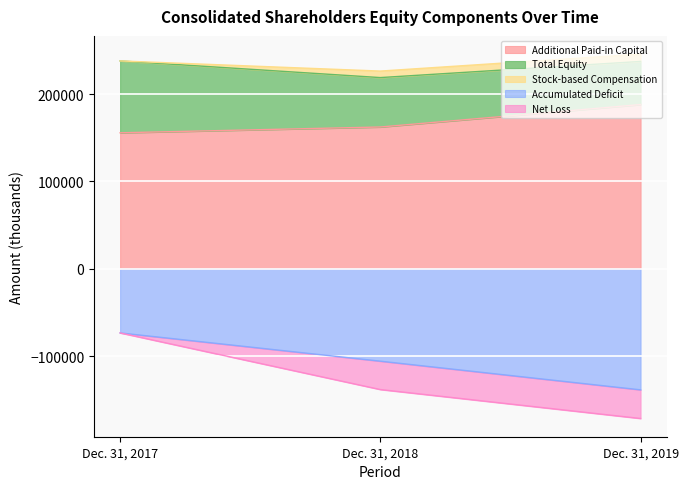

What is the maximum value shown in the chart?

188103